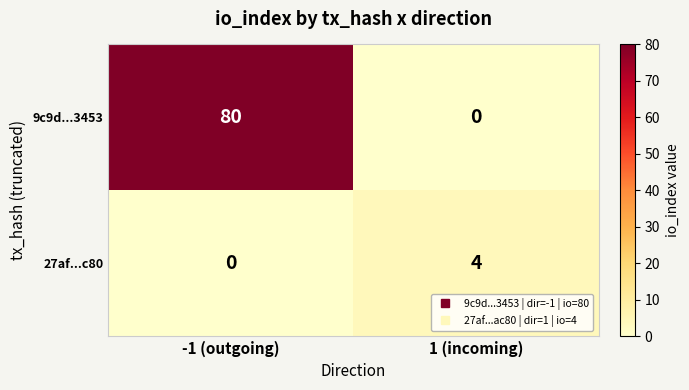

Reading left to right, list all the values displayed in this chart.

9c9d...3453: -1 (outgoing)=80	1 (incoming)=0
27af...c80: -1 (outgoing)=0	1 (incoming)=4